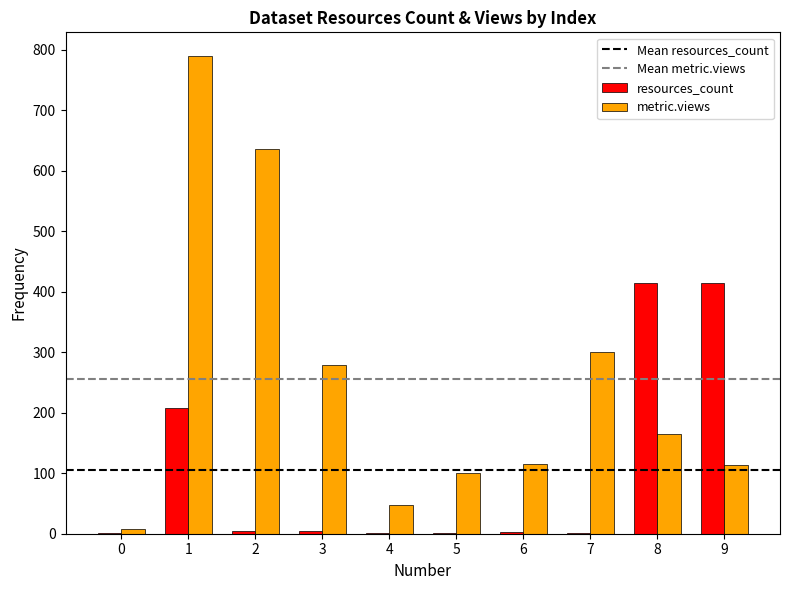

How many groups of bars are there?

10